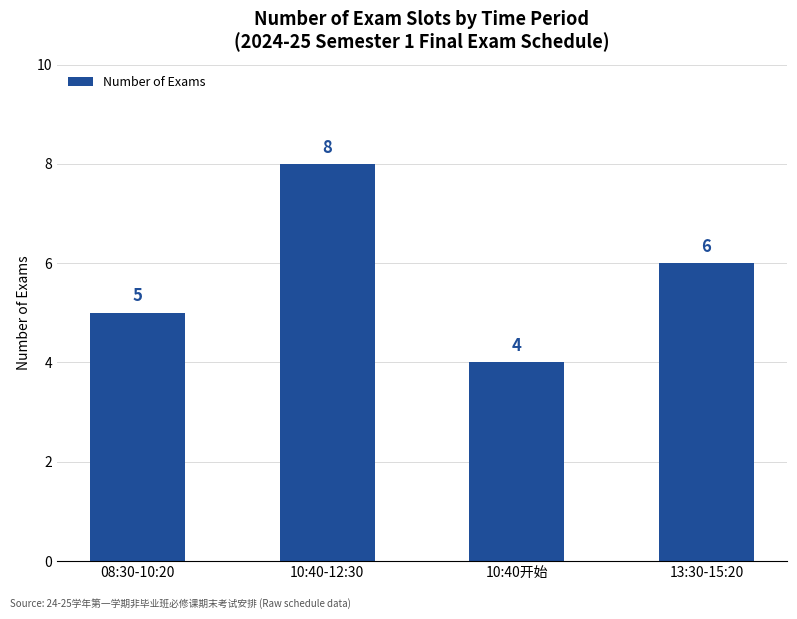

How many values are below 6?

2